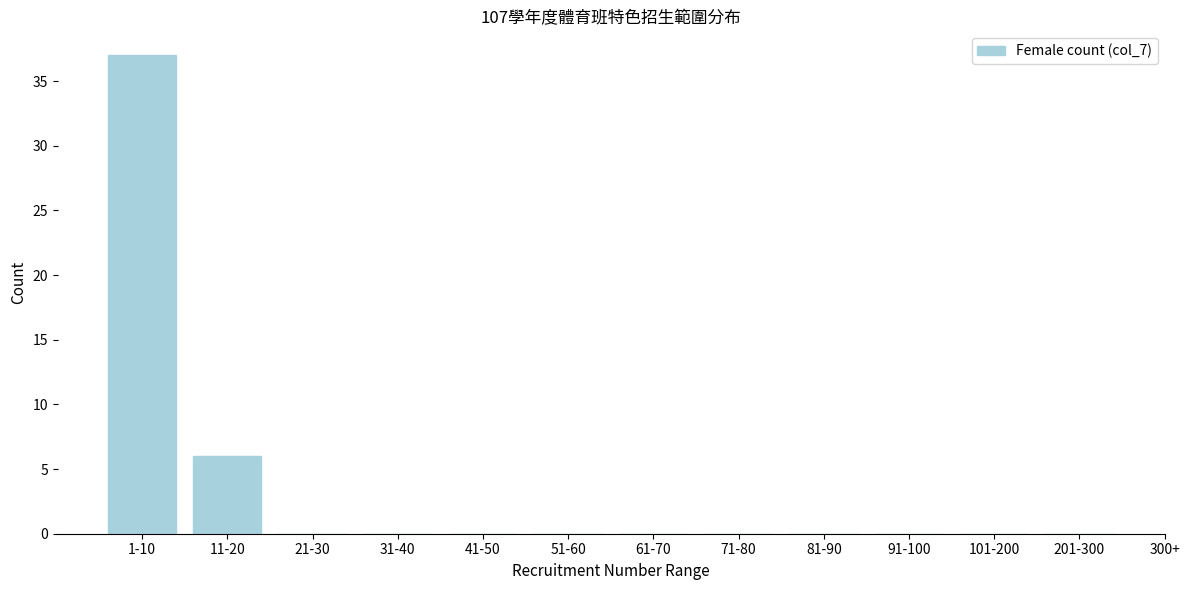

Reading left to right, what are all the values shown in this chart?

1-10=37	11-20=6	21-30=0	31-40=0	41-50=0	51-60=0	61-70=0	71-80=0	81-90=0	91-100=0	101-200=0	201-300=0